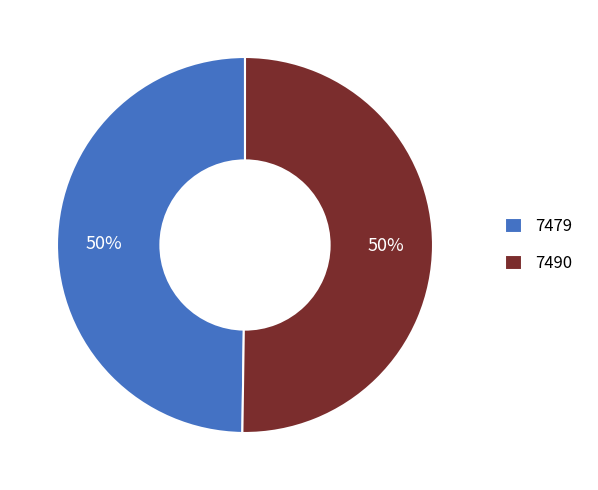

To the nearest percent, what portion does 7490 represent?

50%